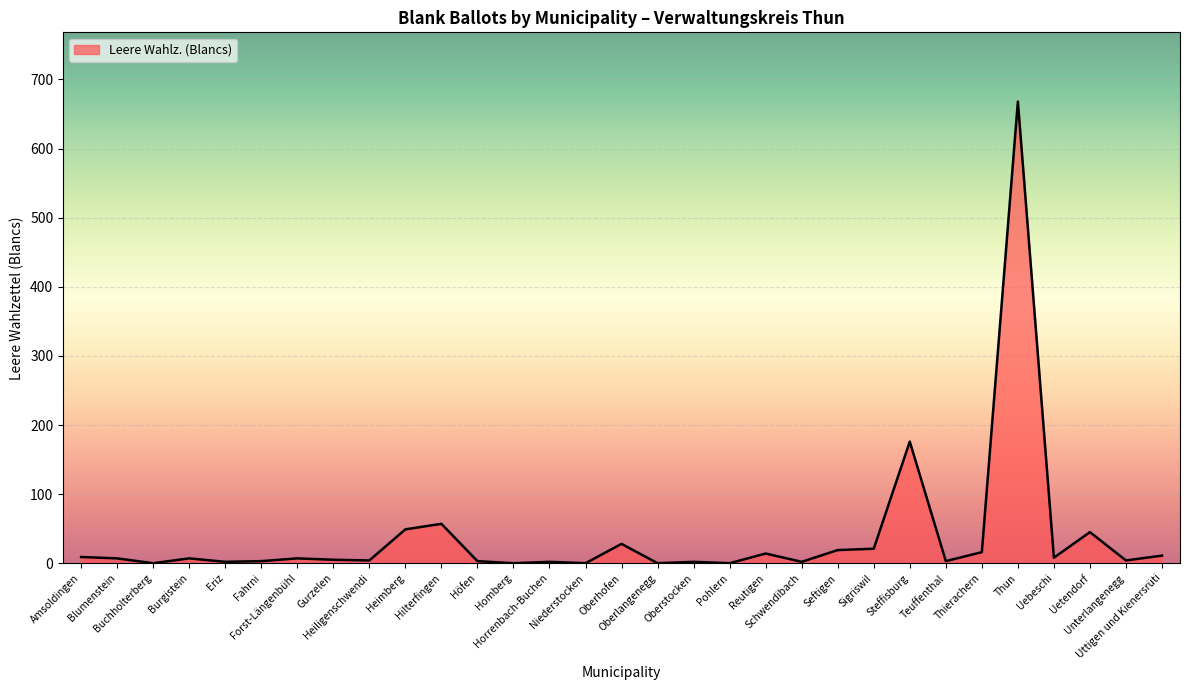

What position from the left is Amsoldingen?

1